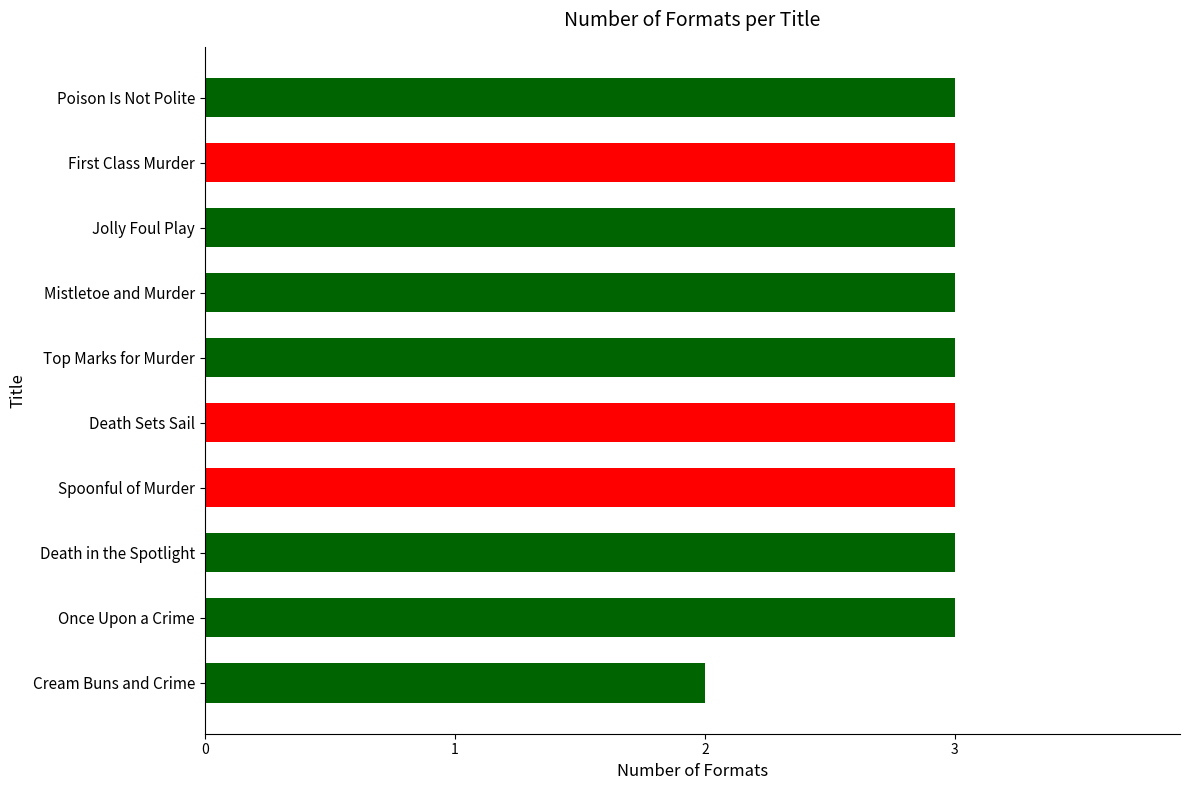

Count the values in the range 3 to 4.

9